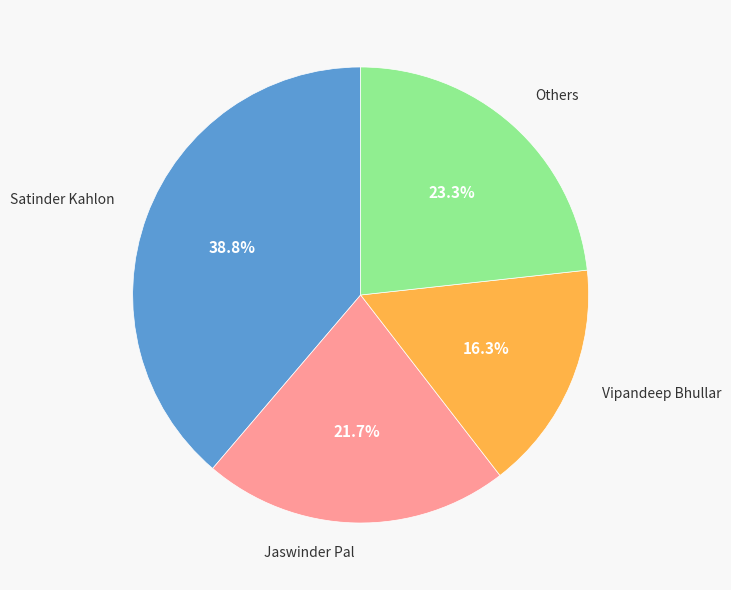

Is there a majority slice in this chart?

No